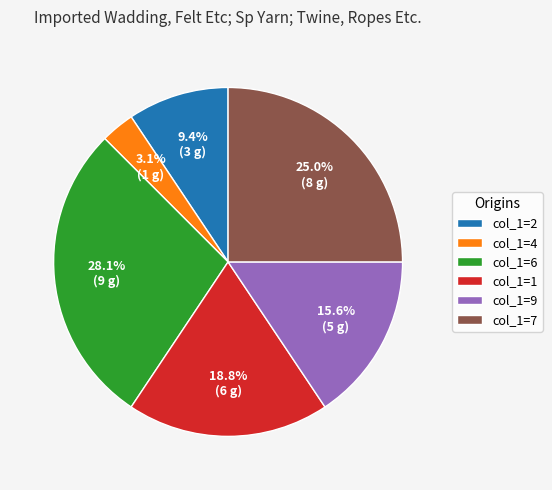

Which slice is the largest?

col_1=6